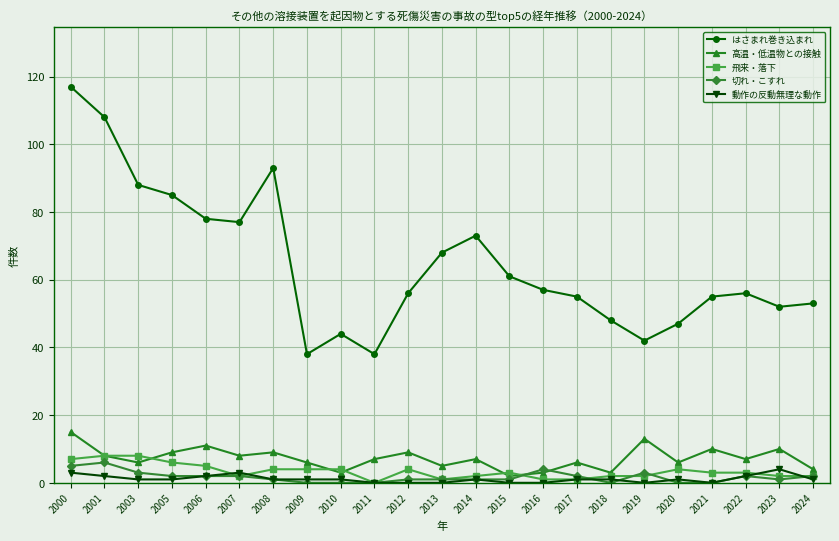

The 高温・低温物との接触 series shows 9 at 2012. True or false?

True